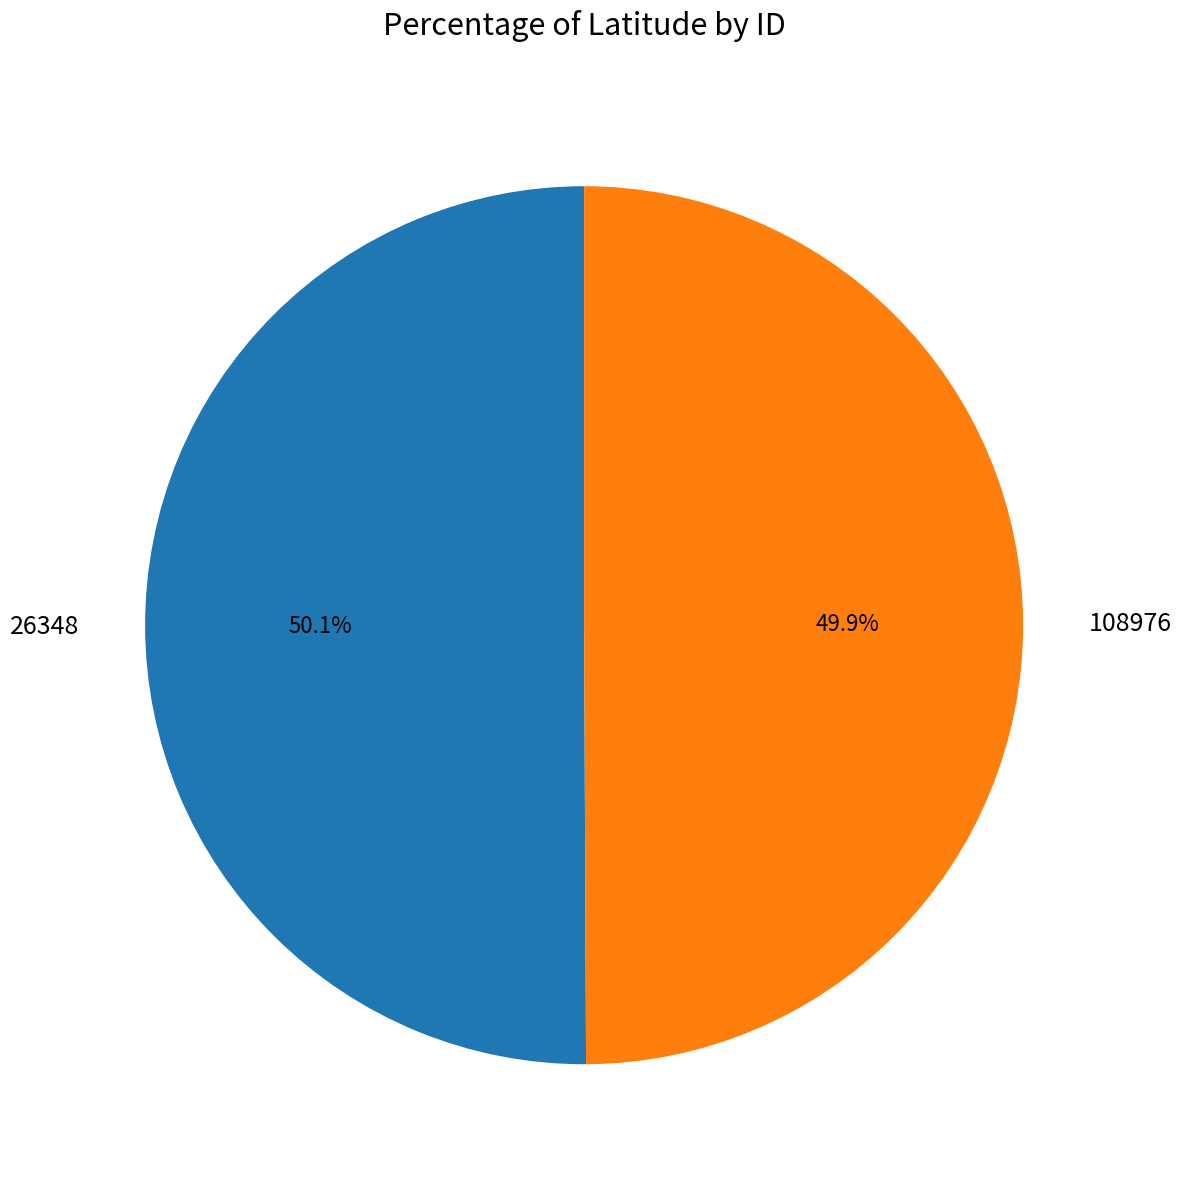

How many slices are in this pie chart?

2